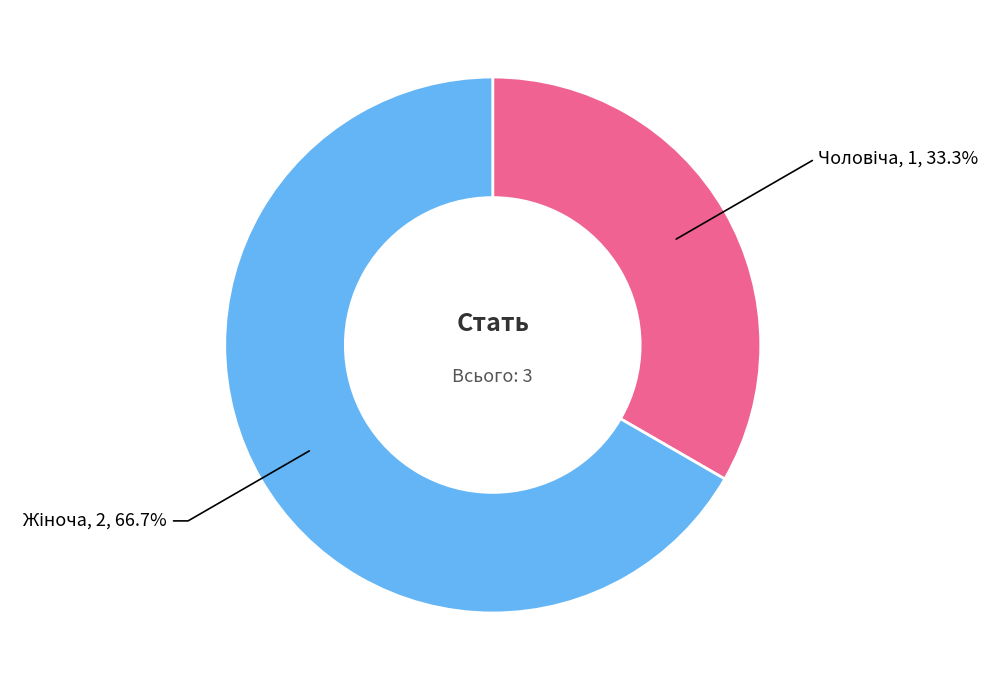

To the nearest percent, what portion does Чоловіча represent?

33%